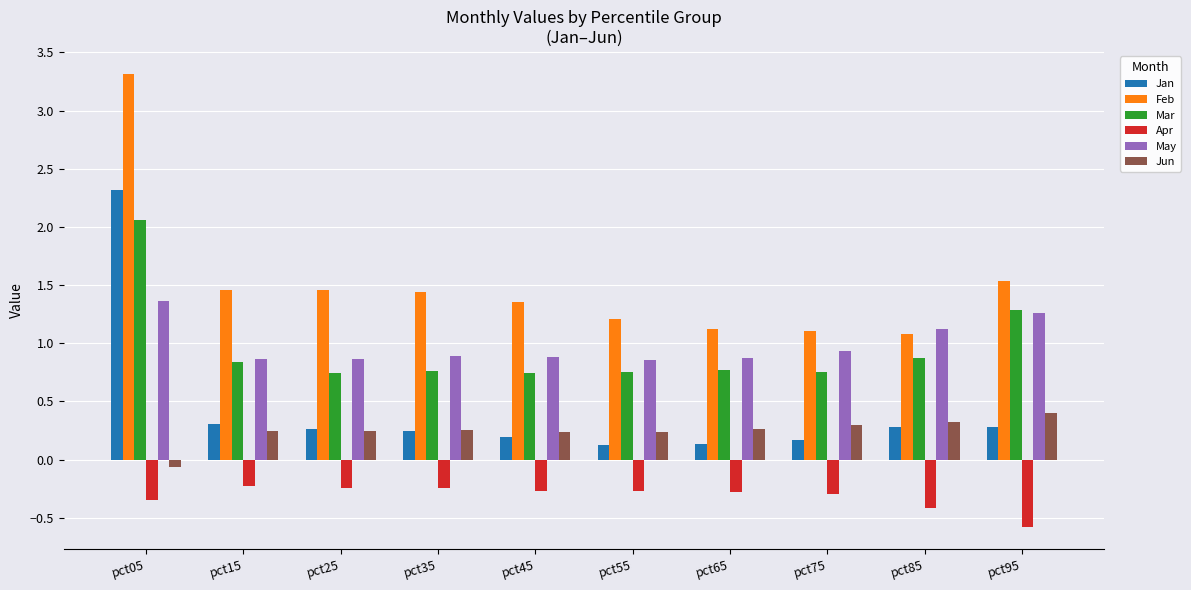

What is the difference between the highest and lowest values at pct45?

1.6